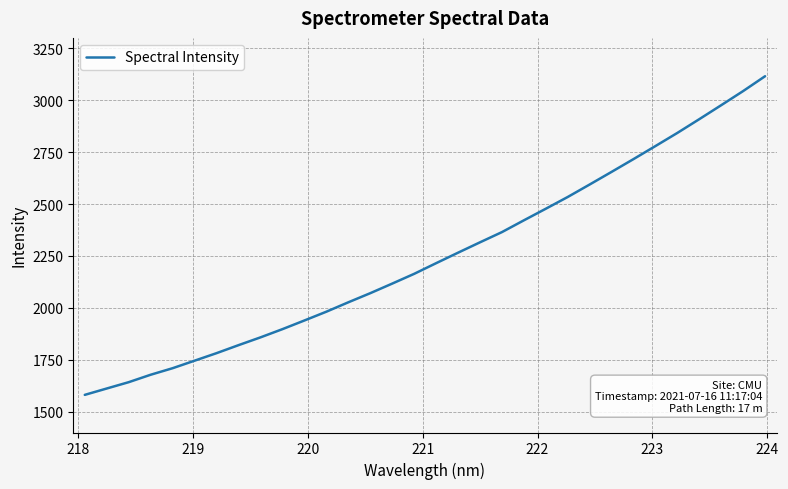

What is the minimum value shown in the chart?

1581.2